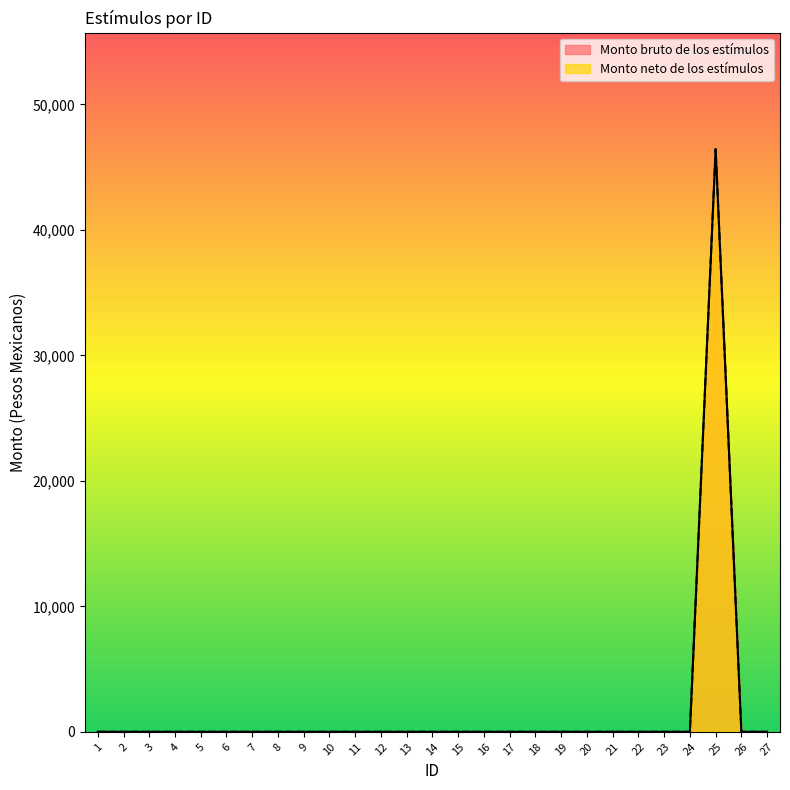

True or false: Monto neto de los estímulos and Monto bruto de los estímulos intersect in this chart.

False